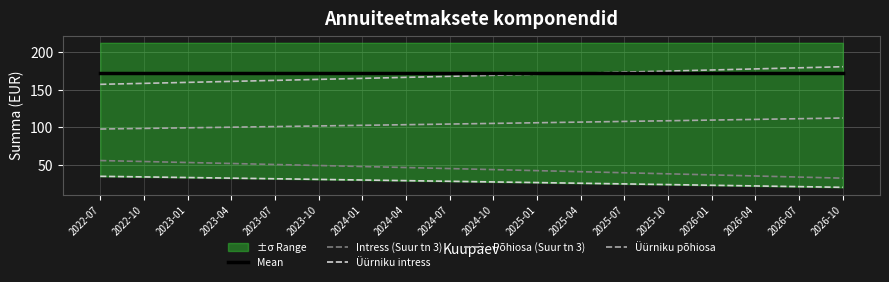

After their last crossing, which series has the higher values: Mean or Põhiosa (Suur tn 3)?

Põhiosa (Suur tn 3)